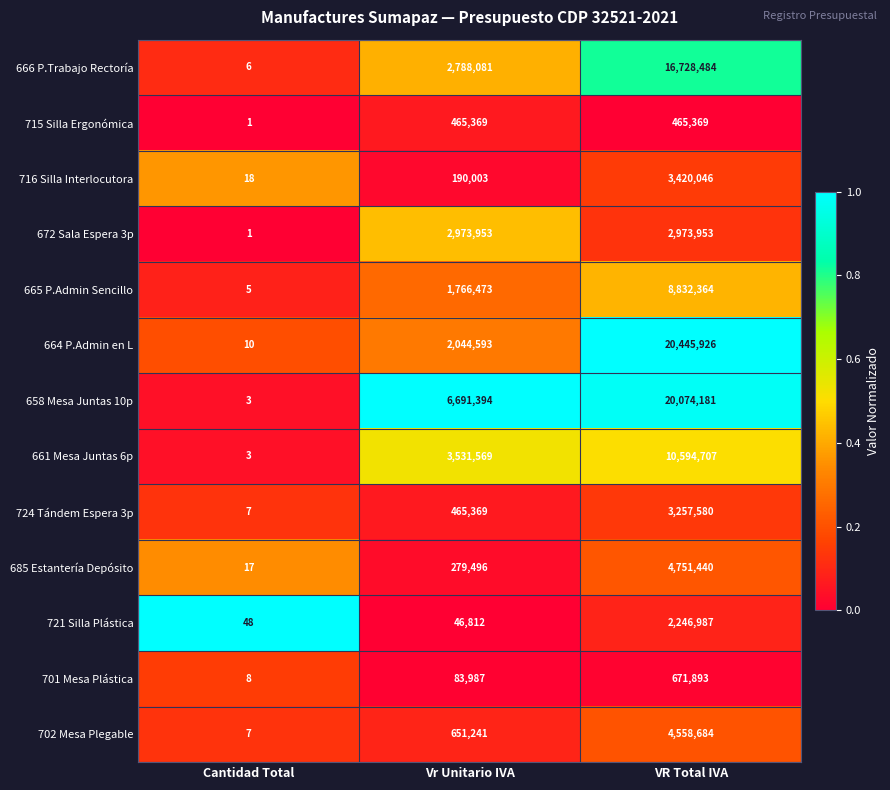

What is the total value across all series at VR Total IVA?

99021614